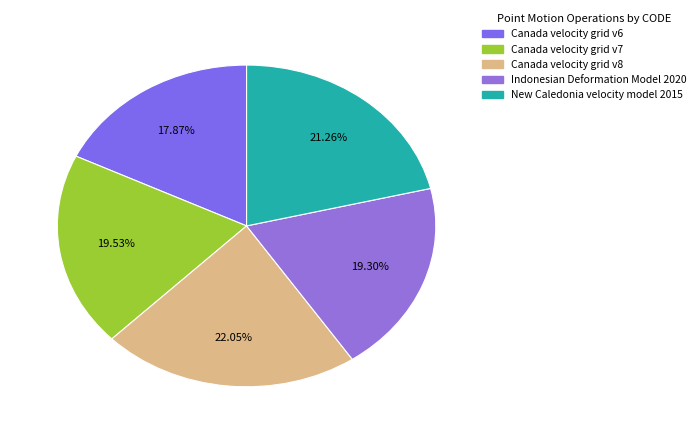

To the nearest percent, what is the average slice percentage?

20%